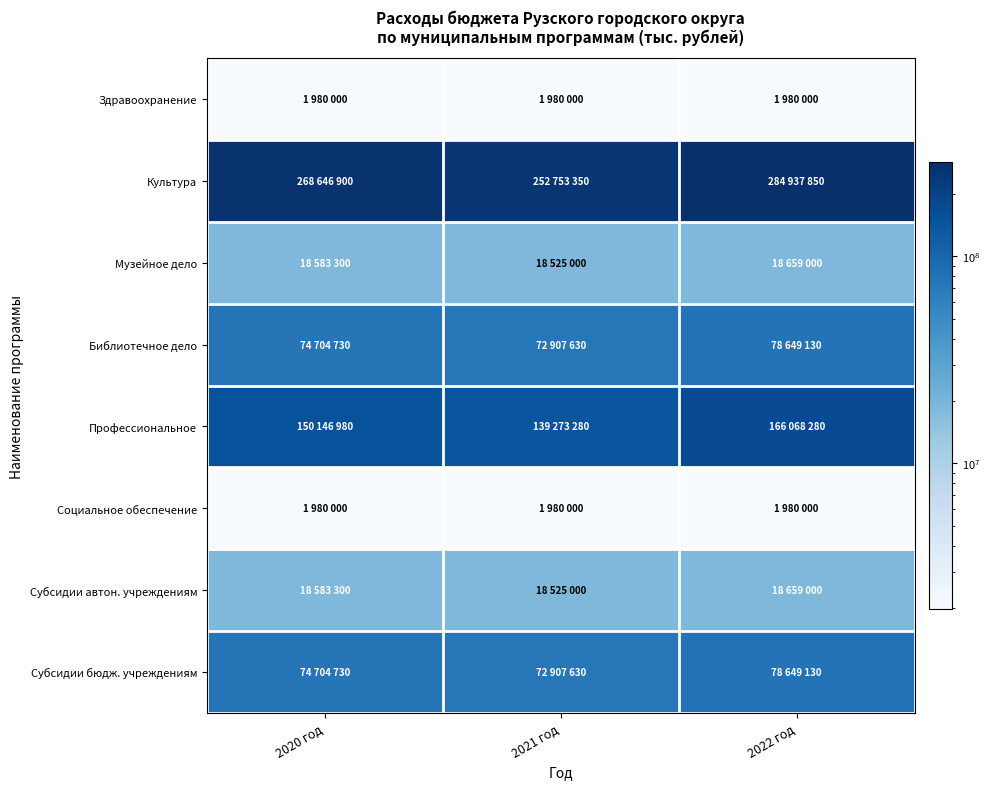

Reading left to right, transcribe all the data shown in this chart.

Здравоохранение: 2020 год=1980000	2021 год=1980000	2022 год=1980000
Культура: 2020 год=268646900	2021 год=252753350	2022 год=284937850
Музейное дело: 2020 год=18583300	2021 год=18525000	2022 год=18659000
Библиотечное дело: 2020 год=74704730	2021 год=72907630	2022 год=78649130
Профессиональное: 2020 год=150146980	2021 год=139273280	2022 год=166068280
Социальное обеспечение: 2020 год=1980000	2021 год=1980000	2022 год=1980000
Субсидии автон. учреждениям: 2020 год=18583300	2021 год=18525000	2022 год=18659000
Субсидии бюдж. учреждениям: 2020 год=74704730	2021 год=72907630	2022 год=78649130